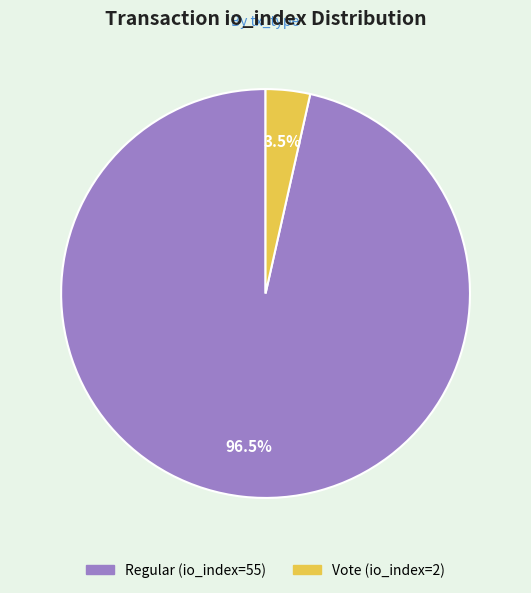

What is the largest slice in the pie chart?

Regular (io_index=55)